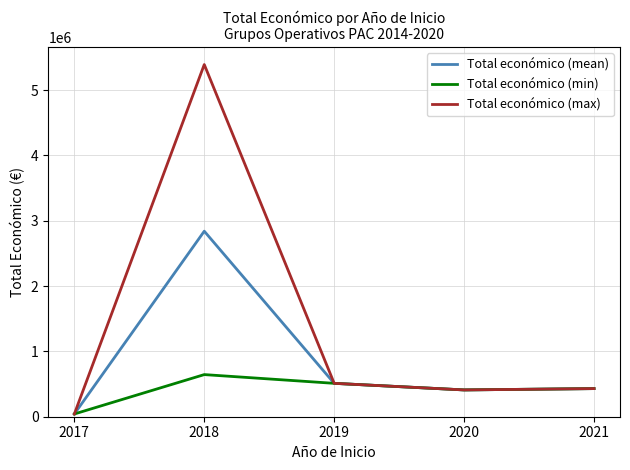

Which series has the widest spread of values?

Total económico (max)